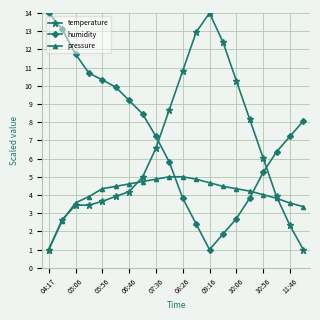

What is the value of the temperature point at the 4th from the left?

3.4